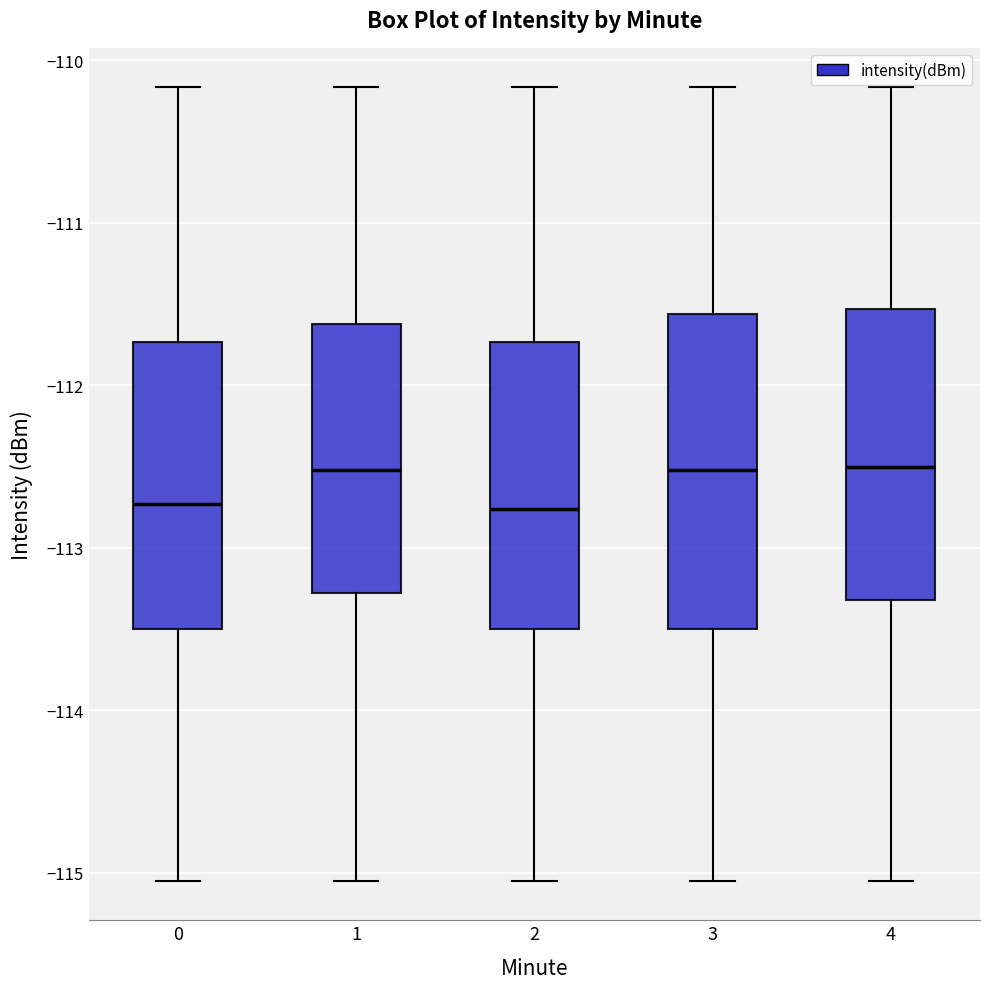

Reading left to right, transcribe this box plot: for each box, give where its median line is, the range the box spans, and where its two whiskers end, as read against the y-axis. The values are not printed on the chart, so give them approximately, as read against the axis.

0: median -112.7, box -113.5 to -111.7, whiskers -115.0 to -110.2
1: median -112.5, box -113.3 to -111.6, whiskers -115.0 to -110.2
2: median -112.8, box -113.5 to -111.7, whiskers -115.0 to -110.2
3: median -112.5, box -113.5 to -111.6, whiskers -115.0 to -110.2
4: median -112.5, box -113.3 to -111.5, whiskers -115.0 to -110.2